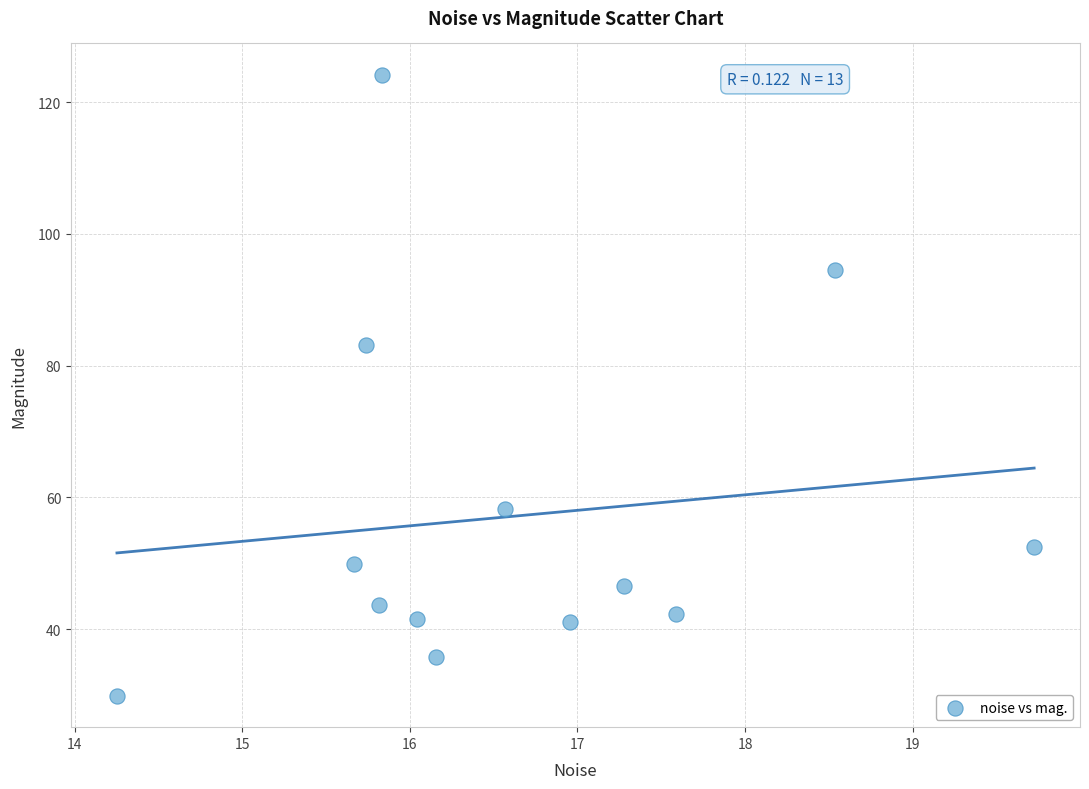

What Y value in the scatter plot is closest to 77?

83.1